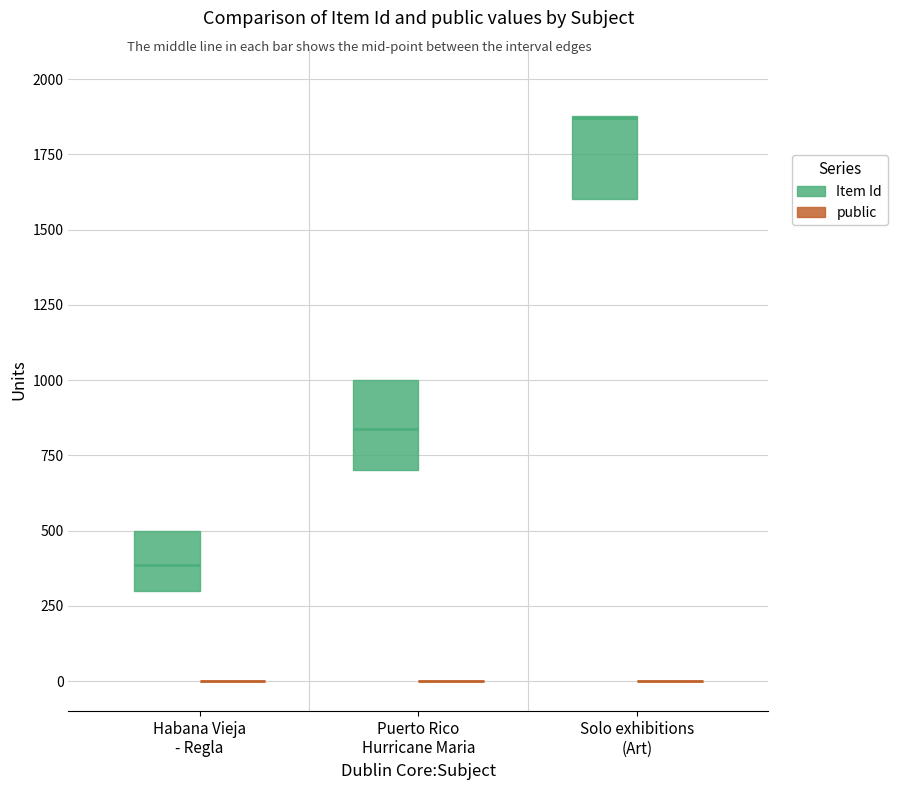

At which category is the sum across all series the highest?

Solo exhibitions (Art)